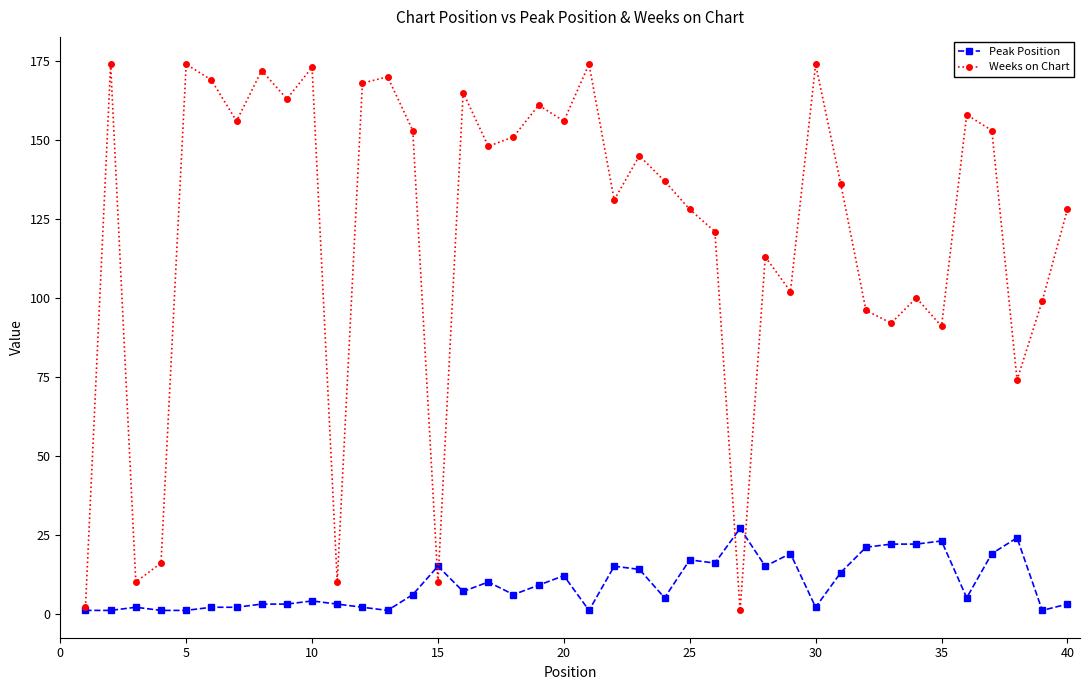

List the series in order of their overall mean, lowest first.

Peak Position, Weeks on Chart